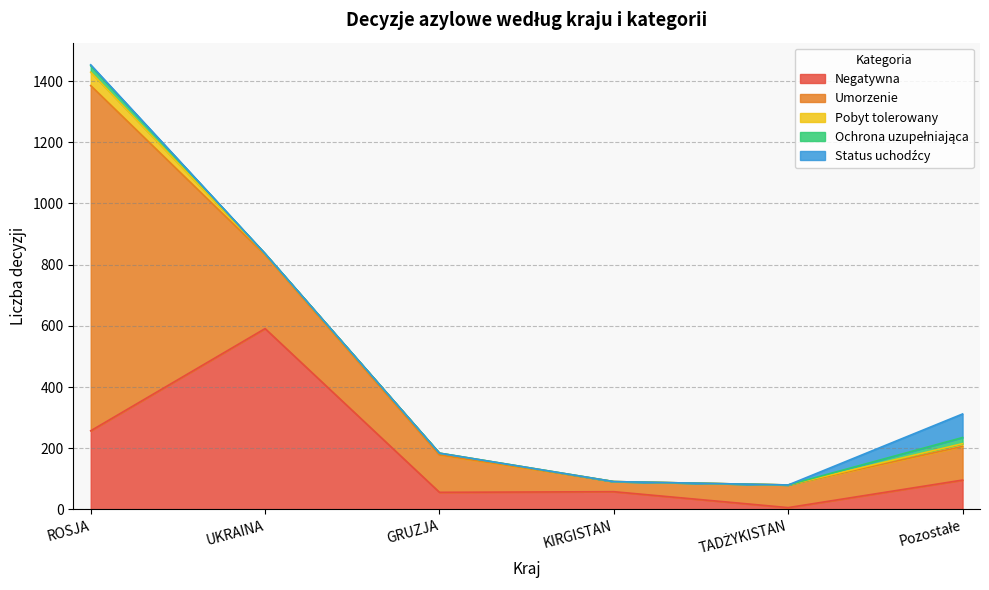

Does the chart have visible grid lines?

Yes